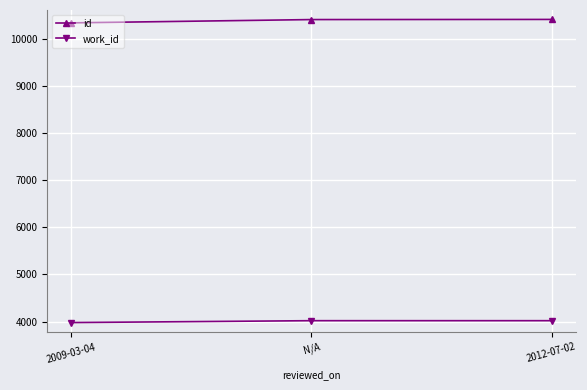

True or false: id has a value of 10412 at 2012-07-02.

True